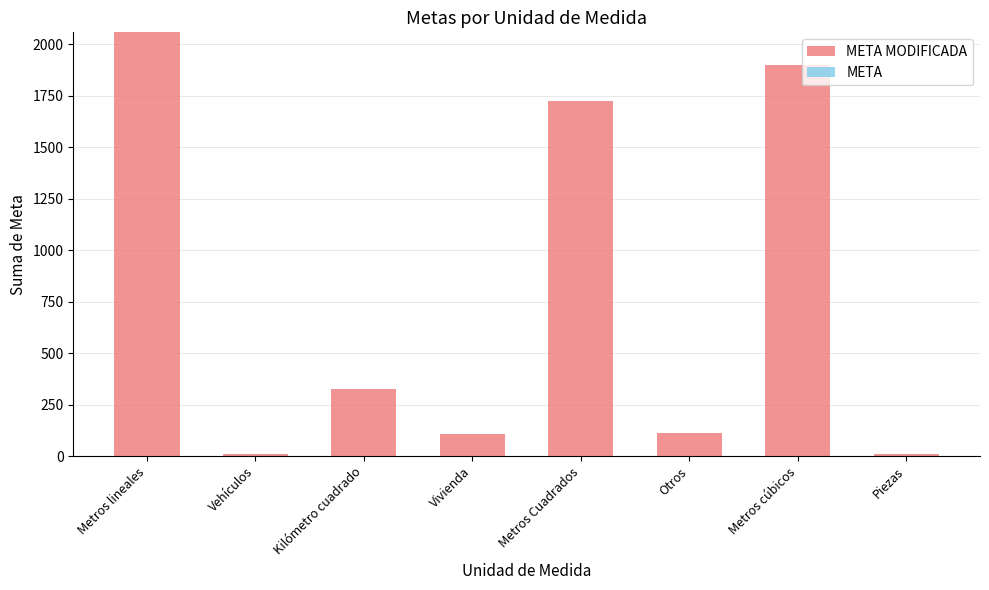

Is it true that the value at Metros lineales is 2058.7?

True